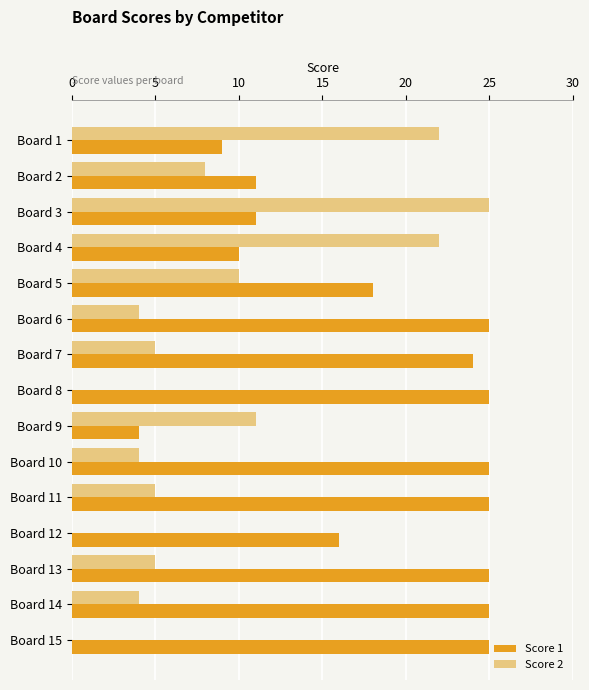

How many series are shown in this chart?

2